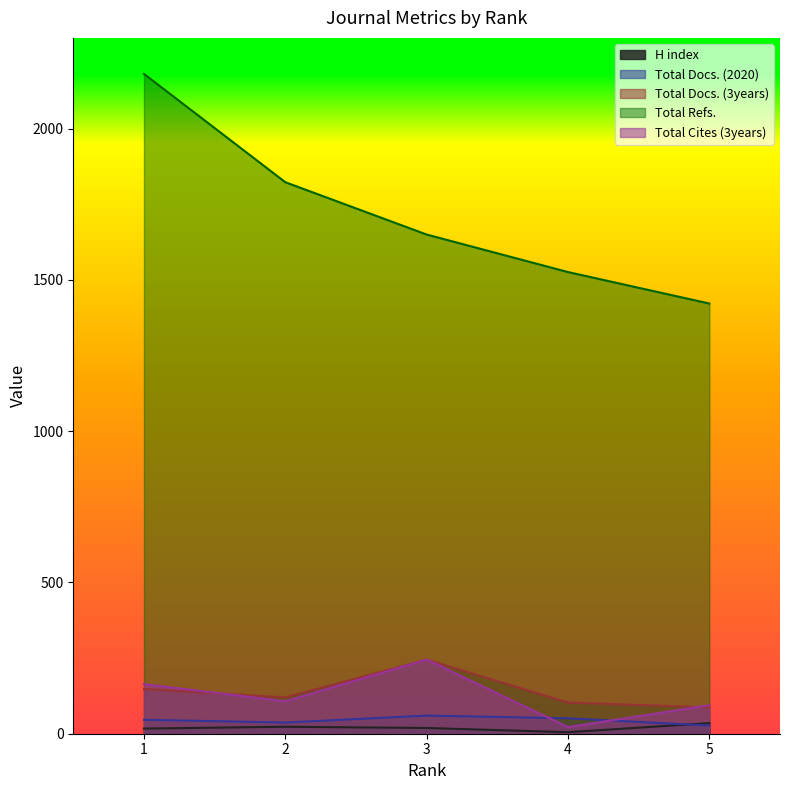

At which category does the chart reach its minimum across all series?

4